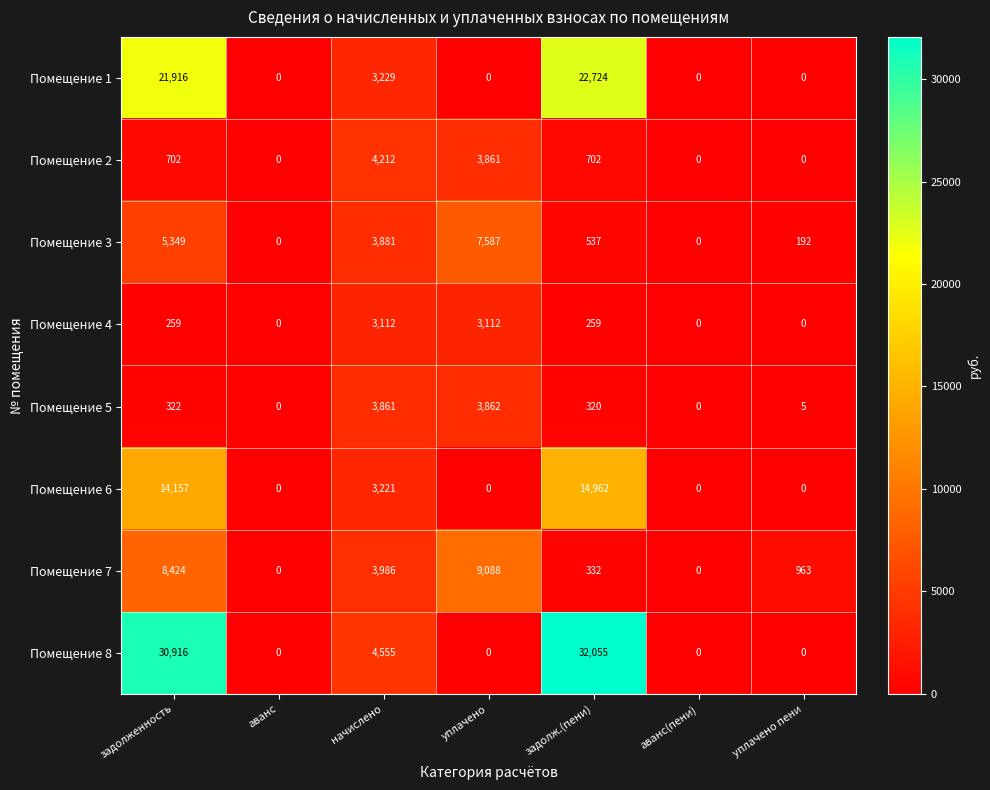

Which series has the largest total across all categories?

Помещение 8